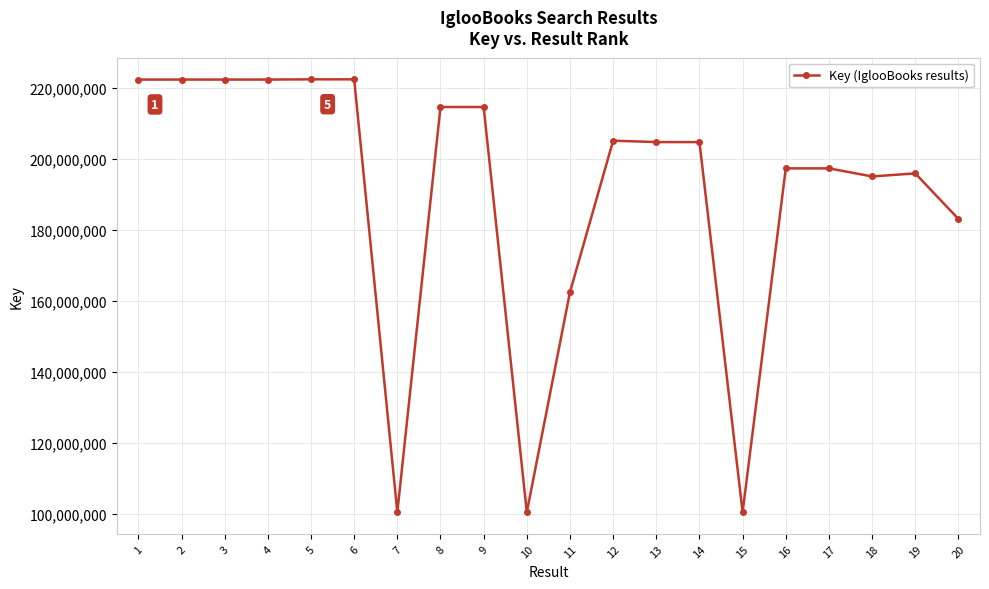

What is the difference between the maximum and second lowest values?

122089947